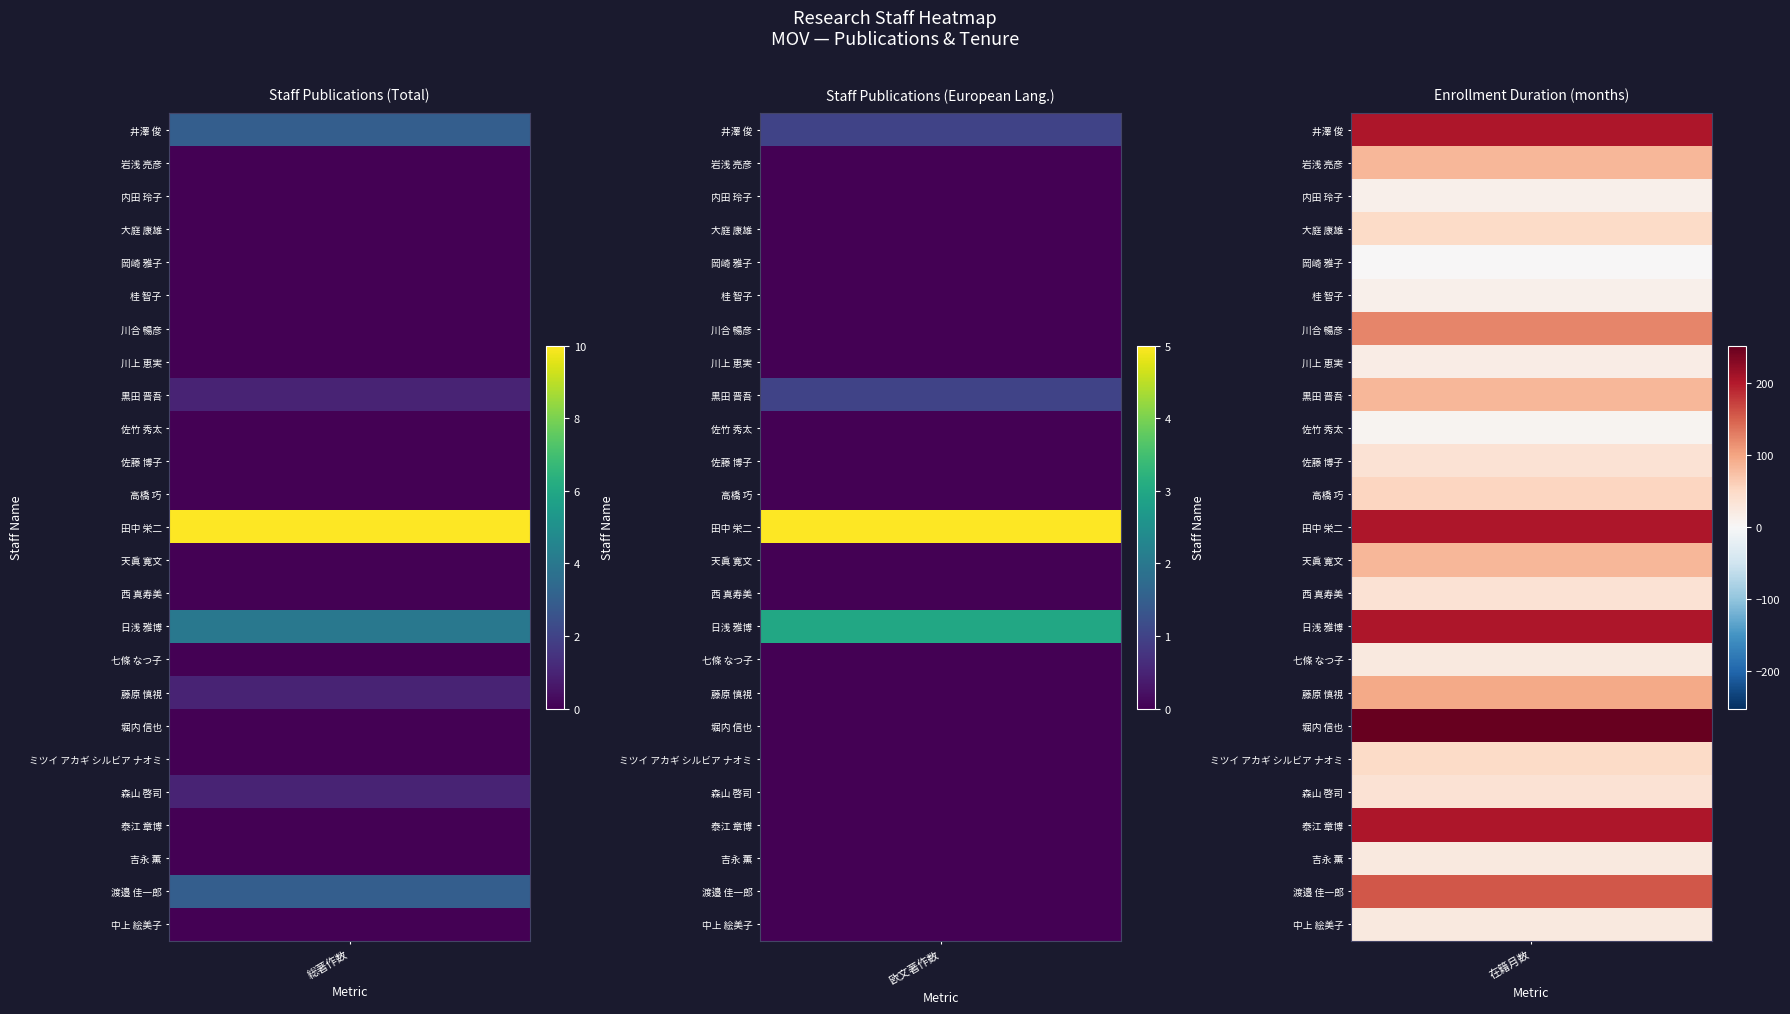

What is the maximum value for 欧文著作数?

5